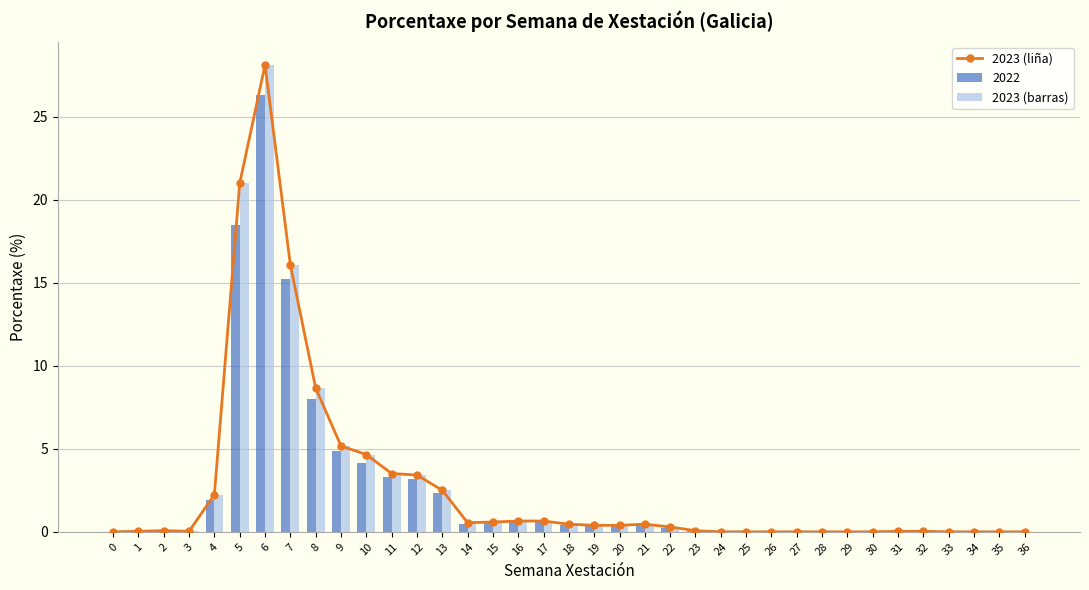

How many groups of bars are there?

37